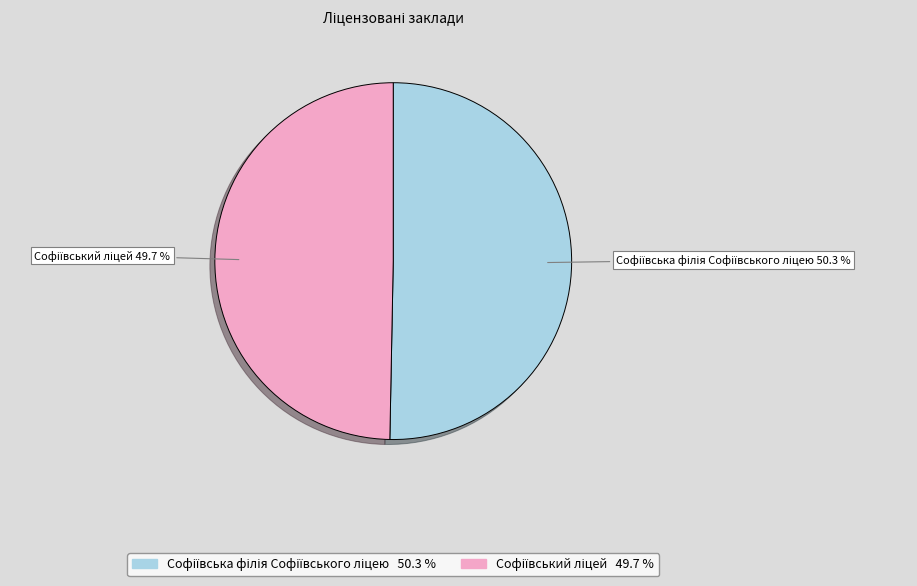

Does any single category account for the majority?

Yes